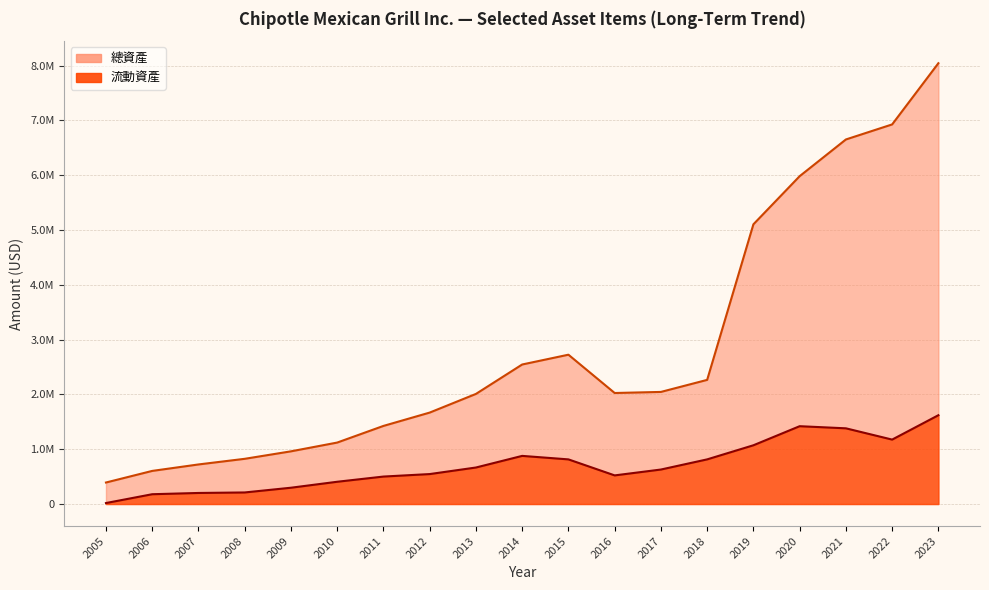

True or false: 流動資產 and 總資產 intersect in this chart.

False